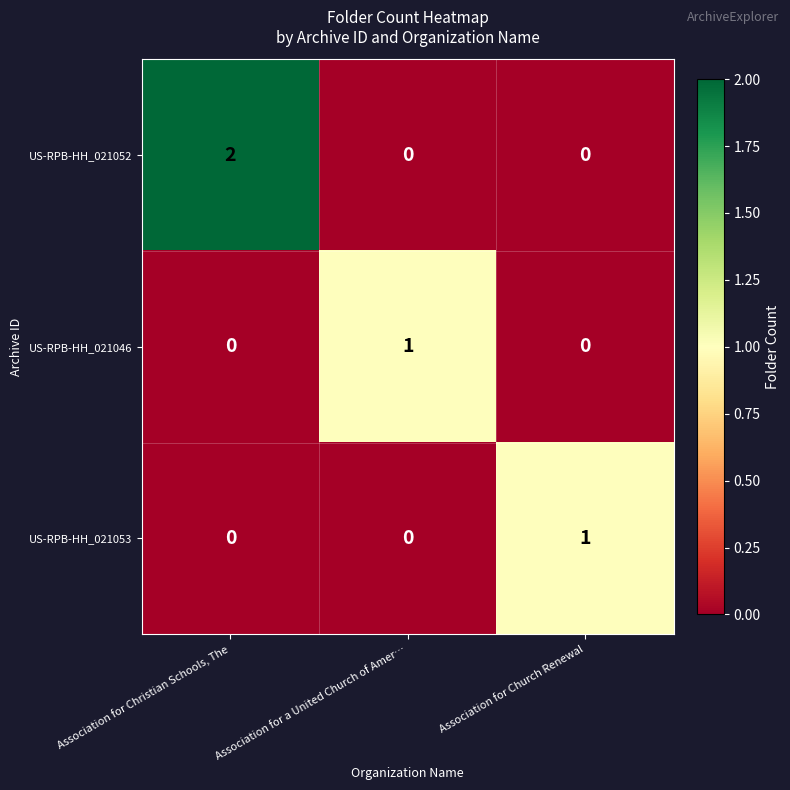

Reading left to right, list all the values displayed in this chart.

US-RPB-HH_021052: 2	0	0
US-RPB-HH_021046: 0	1	0
US-RPB-HH_021053: 0	0	1